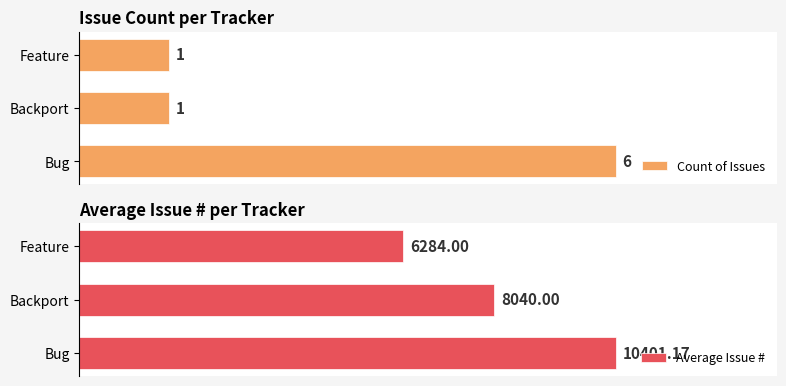

Which category has the lowest value in the Average Issue # series?

Feature